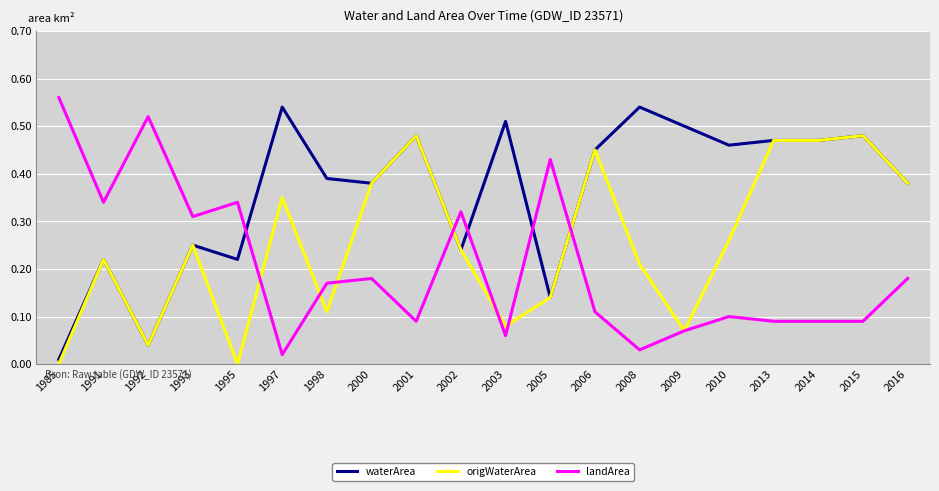

Which category has the lowest value in the waterArea series?

1985